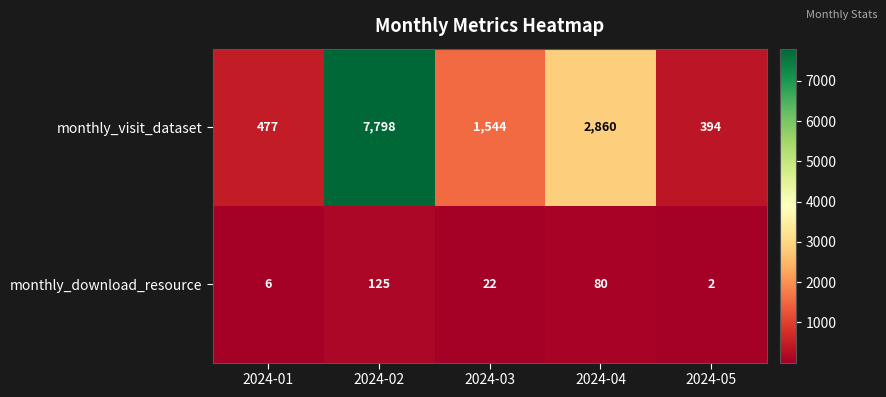

Reading left to right, extract all data points from this chart.

monthly_visit_dataset: 477	7798	1544	2860	394
monthly_download_resource: 6	125	22	80	2